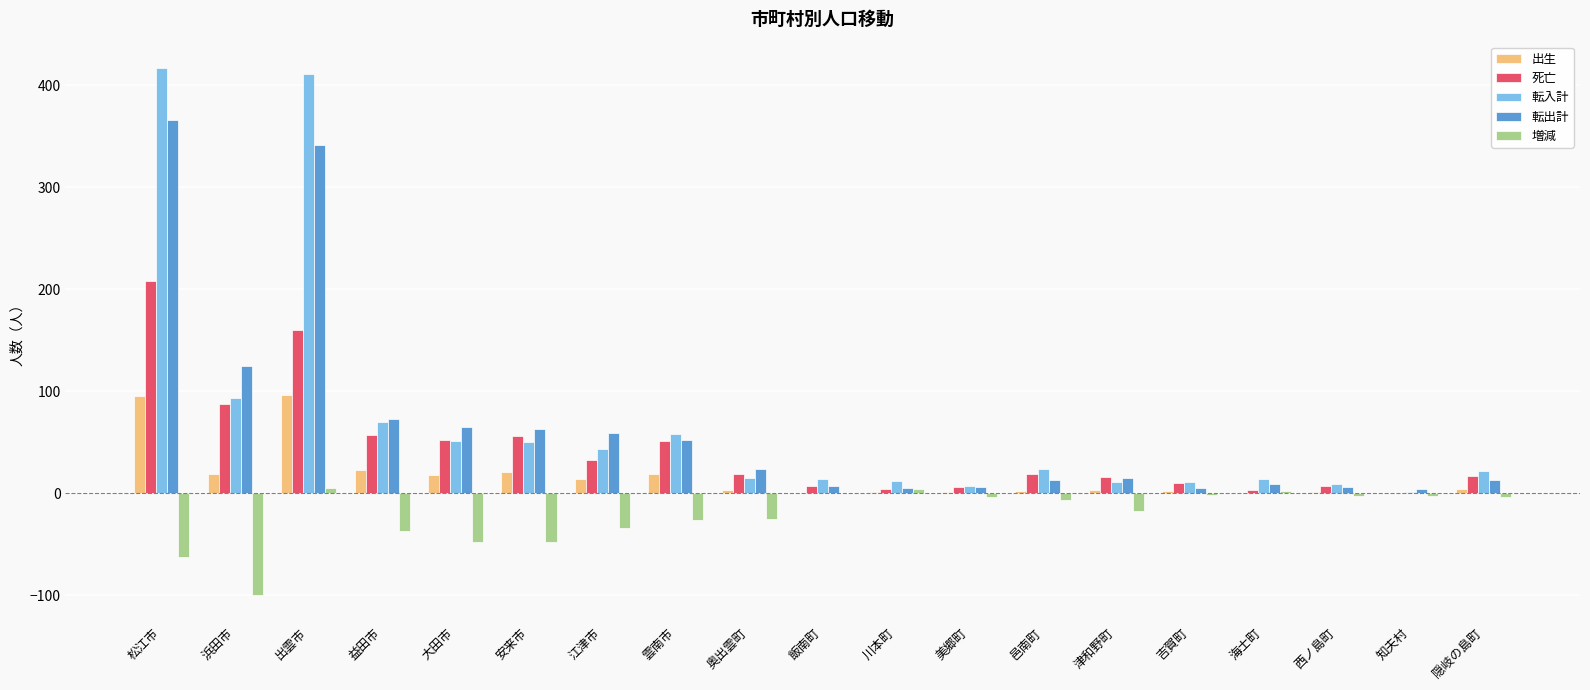

What is the average value of the 増減 series?

-21